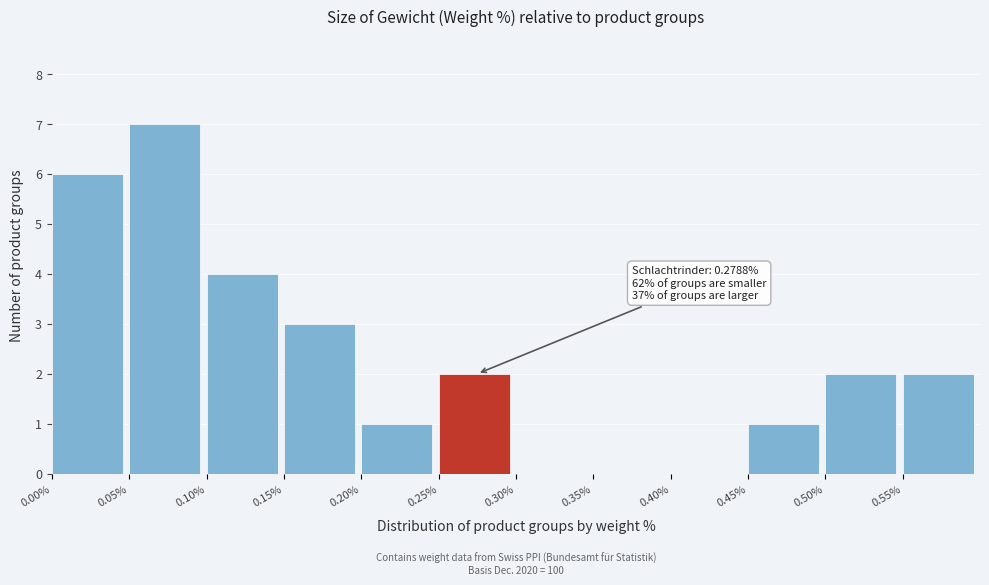

Over which range of the x-axis is the bar tallest?

0.05 to 0.10